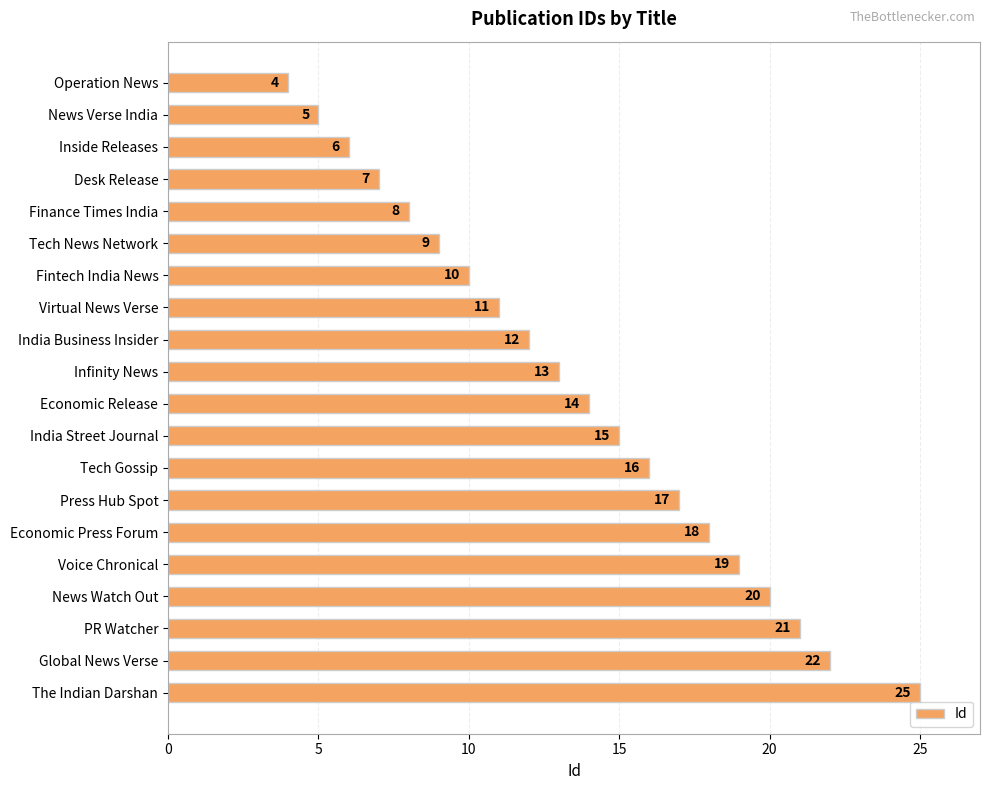

At which label is the value closest to 14?

Economic Release